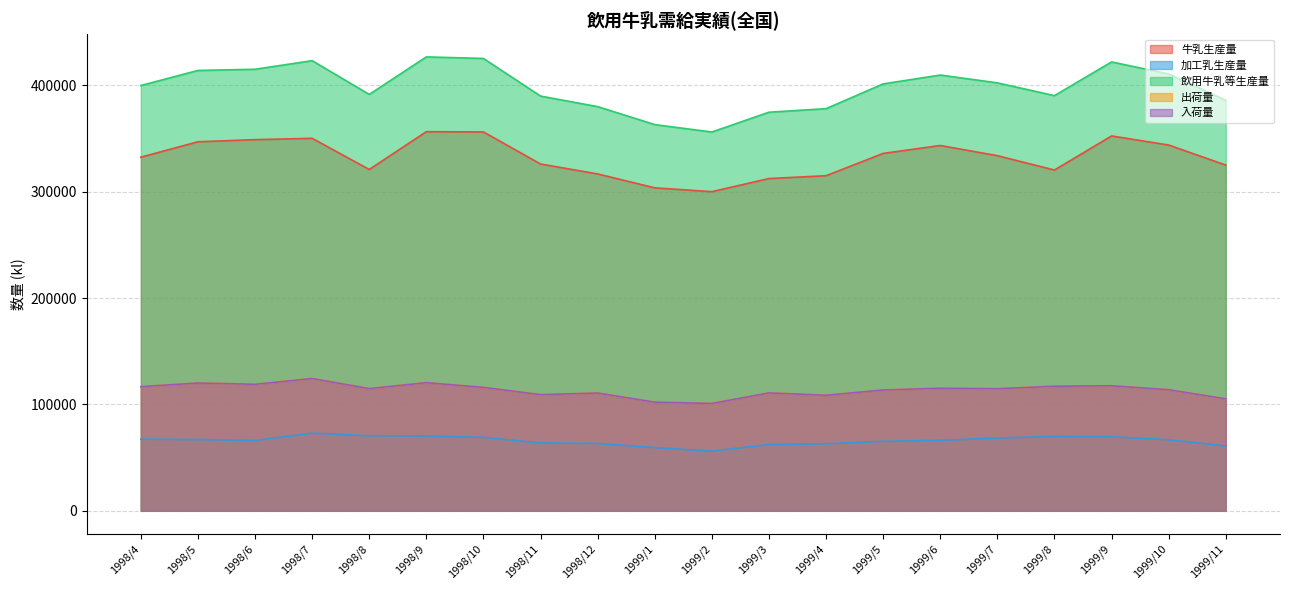

List the labels in order of 牛乳生産量 value, smallest first.

1999/2, 1999/1, 1999/3, 1999/4, 1998/12, 1999/8, 1998/8, 1999/11, 1998/11, 1998/4, 1999/7, 1999/5, 1999/6, 1999/10, 1998/5, 1998/6, 1998/7, 1999/9, 1998/10, 1998/9